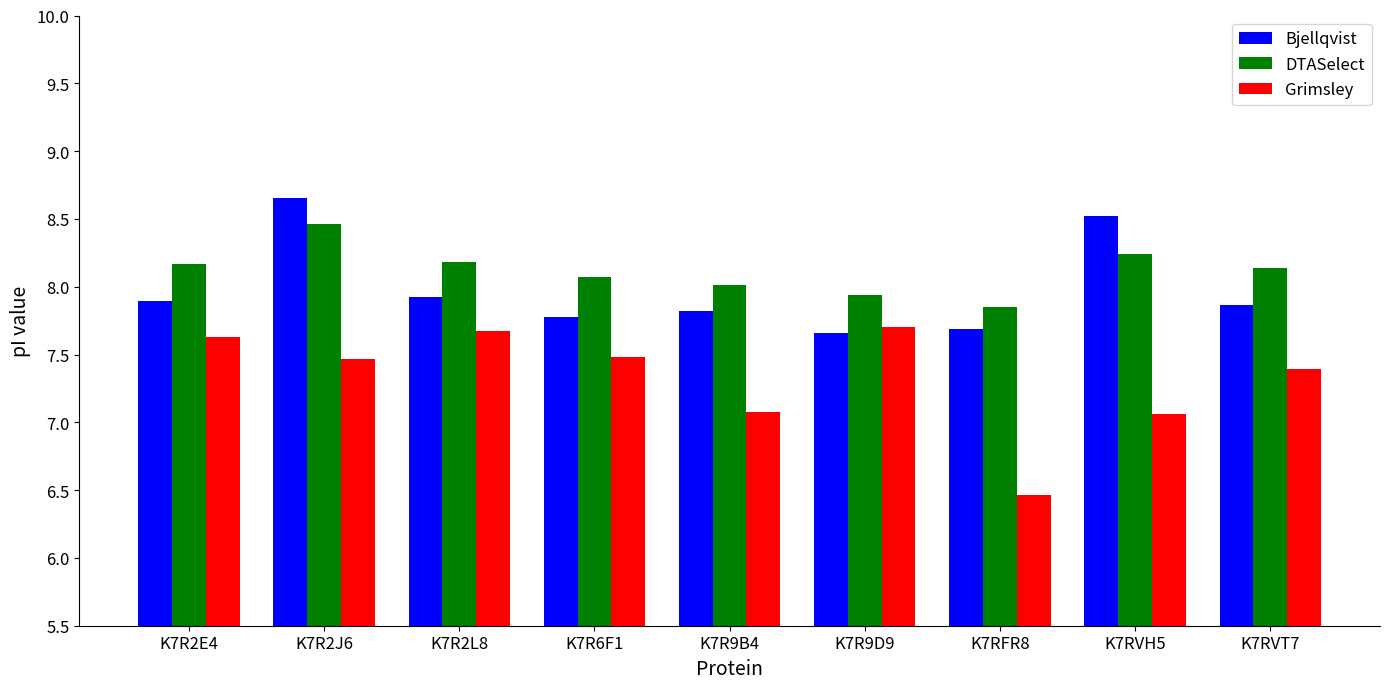

List the series in order of their peak value, highest first.

Bjellqvist, DTASelect, Grimsley